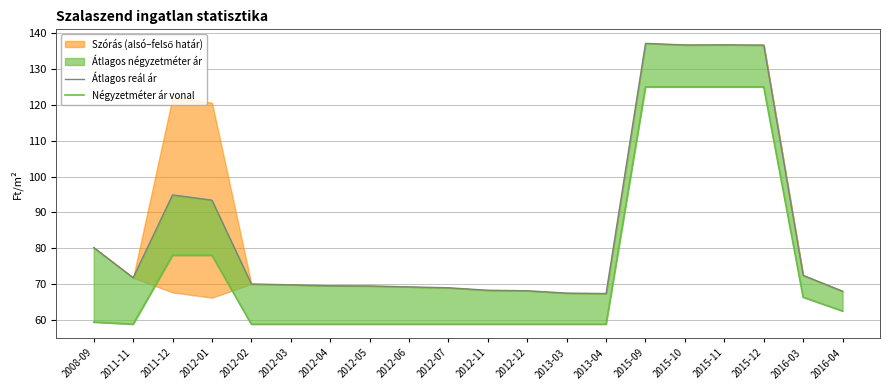

How many lines are shown in the chart?

2